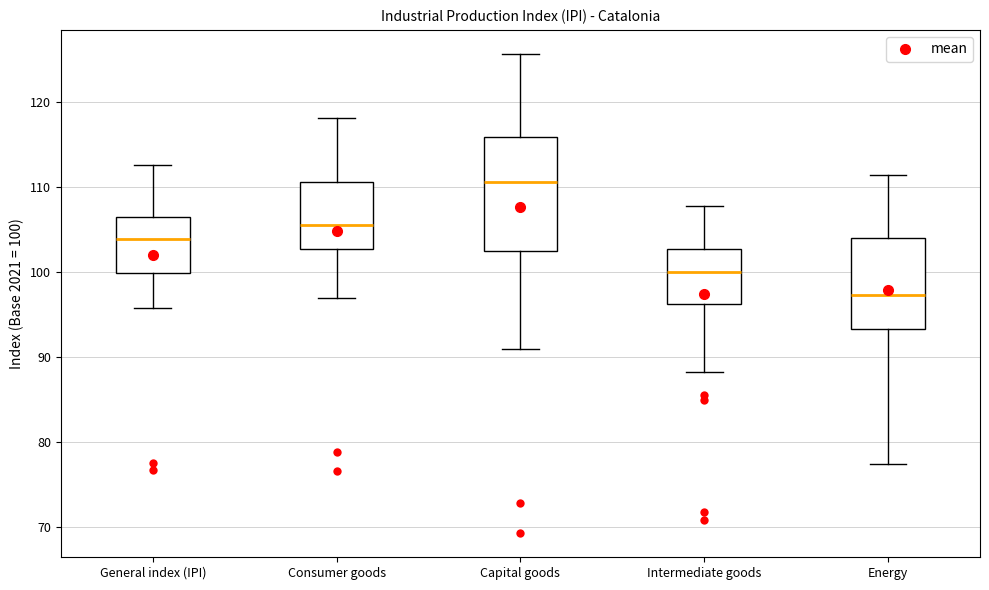

Reading left to right, transcribe this box plot: for each box, give where its median line is, the range the box spans, and where its two whiskers end, as read against the y-axis. The values are not printed on the chart, so give them approximately, as read against the axis.

General index (IPI): median 104, box 100 to 106, whiskers 96 to 113
Consumer goods: median 106, box 103 to 111, whiskers 97 to 118
Capital goods: median 111, box 102 to 116, whiskers 91 to 126
Intermediate goods: median 100, box 96 to 103, whiskers 88 to 108
Energy: median 97, box 93 to 104, whiskers 77 to 111